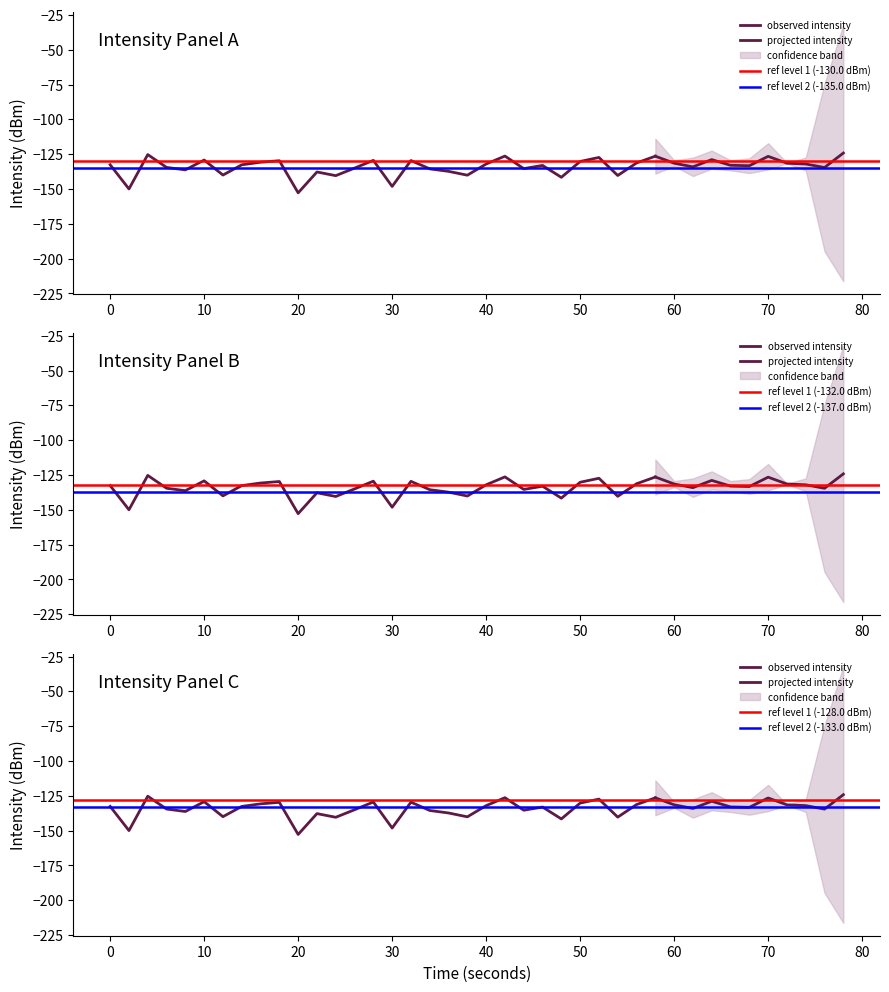

What is the value of the 25th point from the left?

-141.6